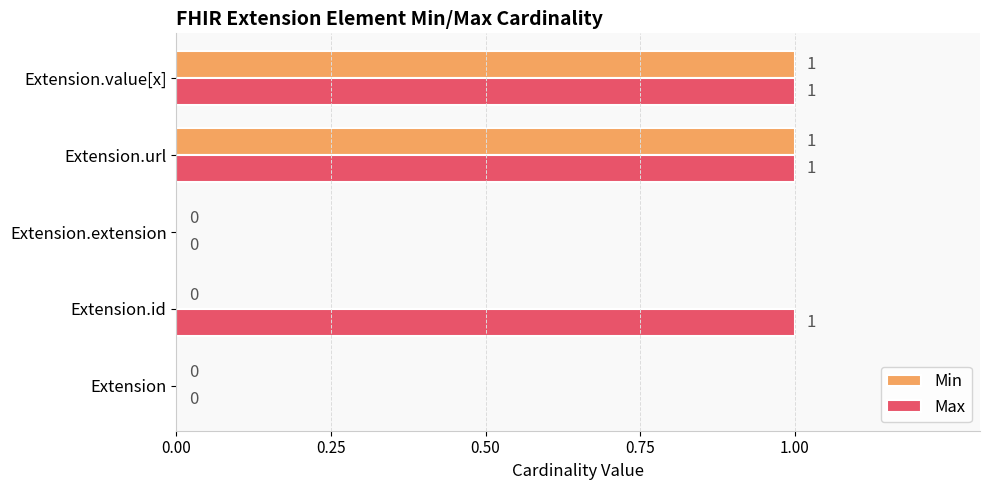

What is the sum of all Max values?

3